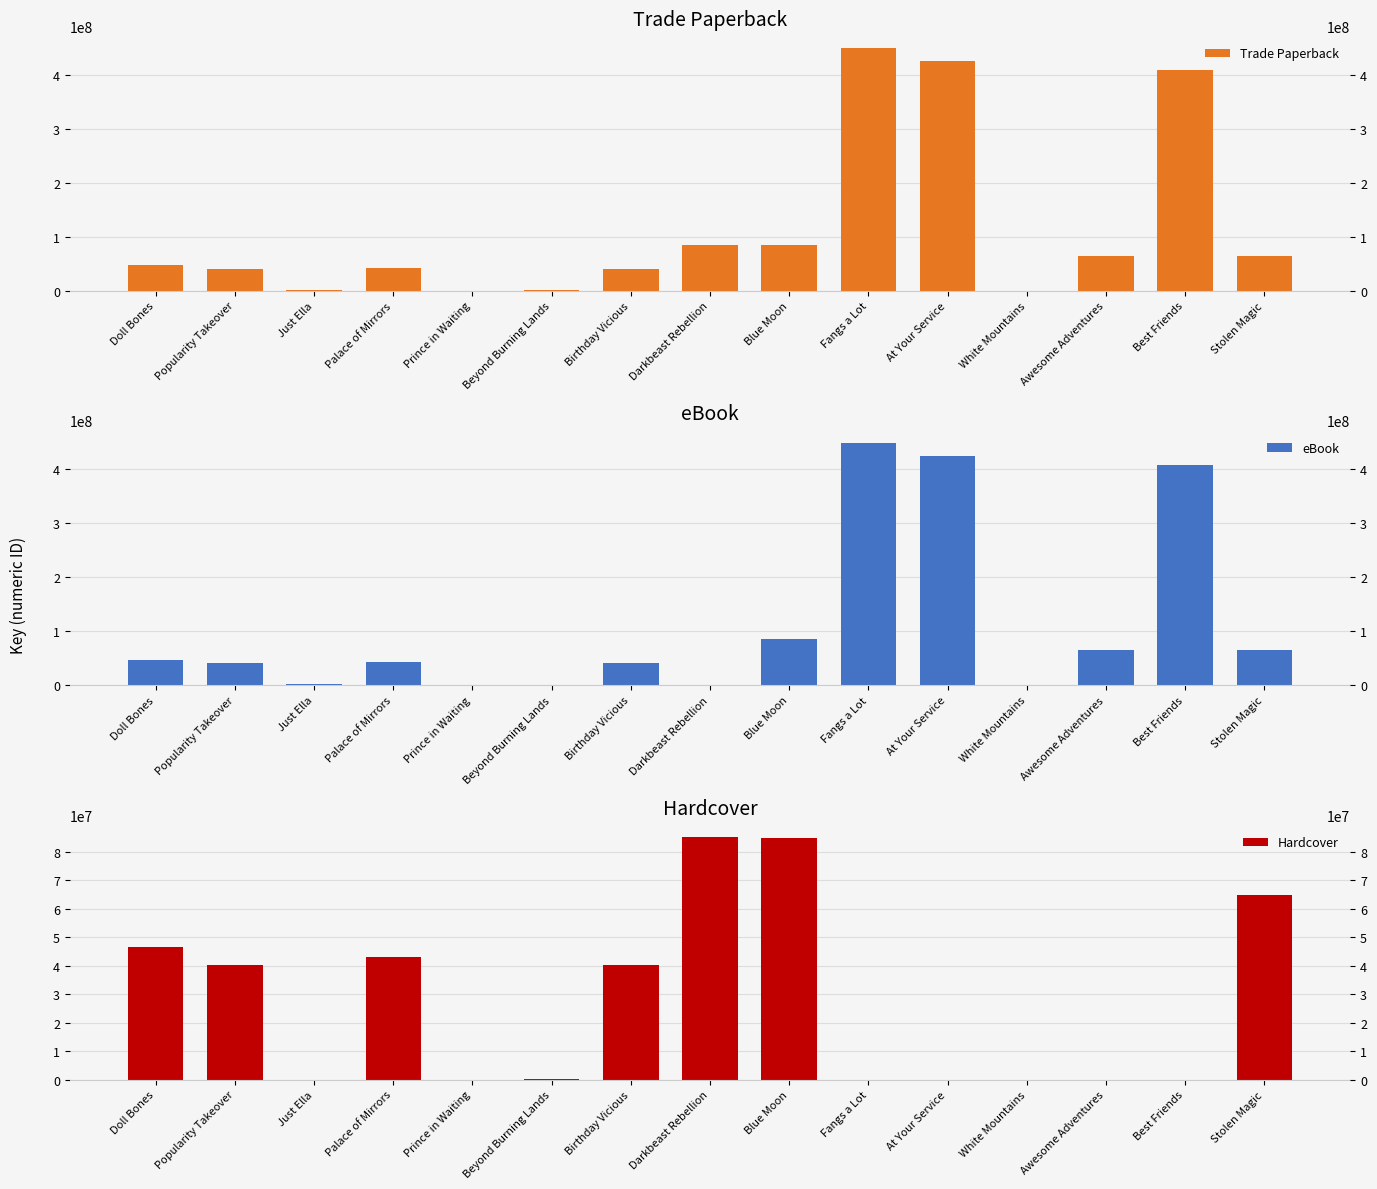

What is the approximate value of Trade Paperback at Darkbeast Rebellion, to the nearest 100?

85083300